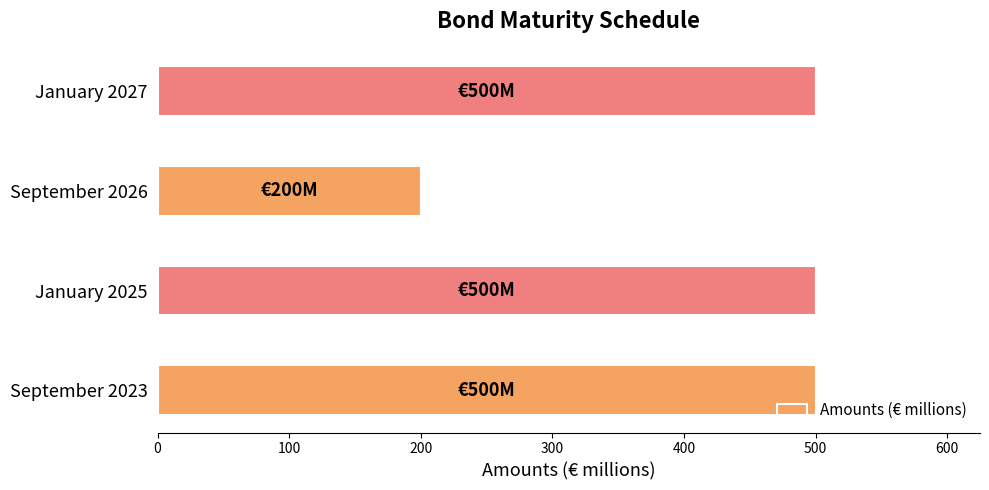

What is the smallest value displayed?

200